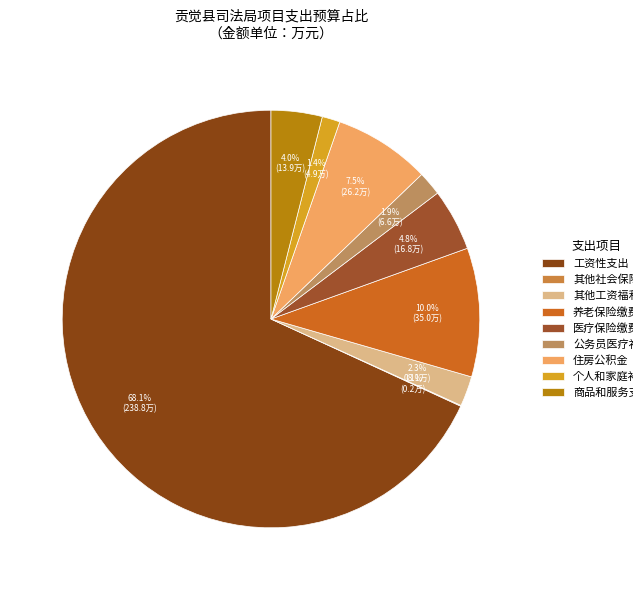

To the nearest percent, what is the difference between the largest and smallest slice percentages?

68%